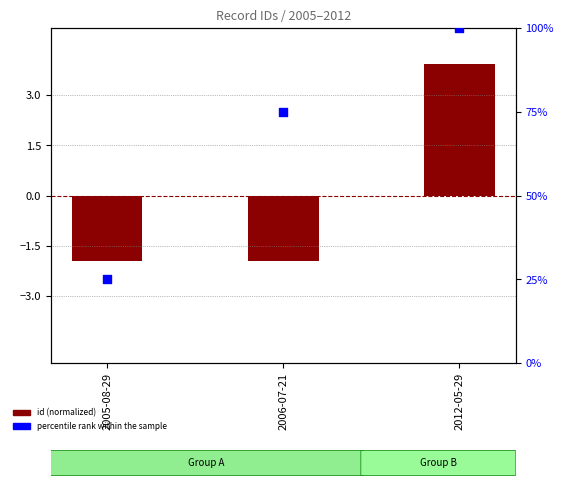

Which series has the largest total across all categories?

percentile rank within the sample